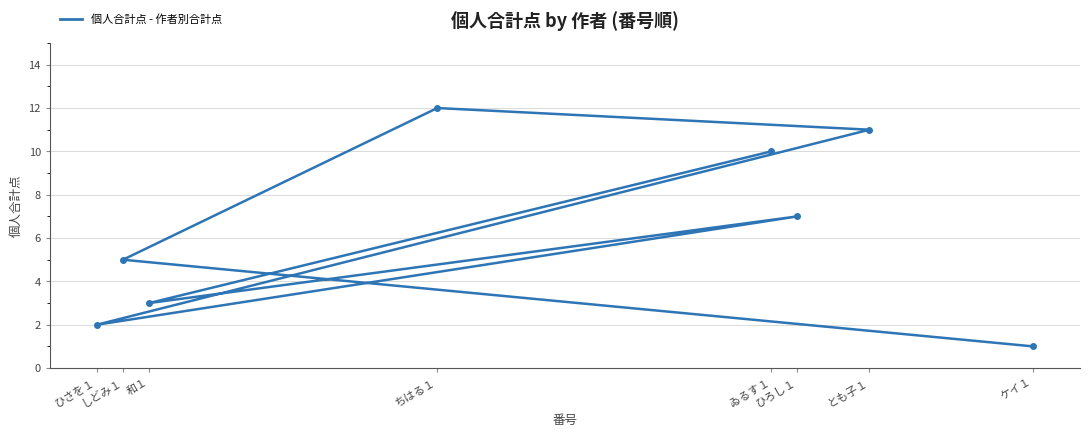

What is the smallest value displayed?

1